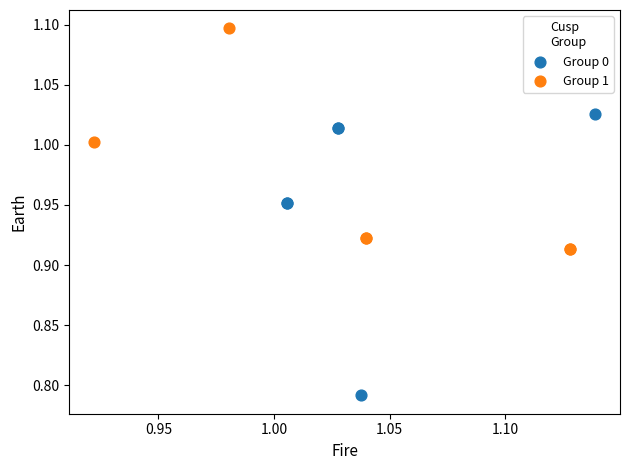

Which series reaches the maximum Y coordinate?

Group 1